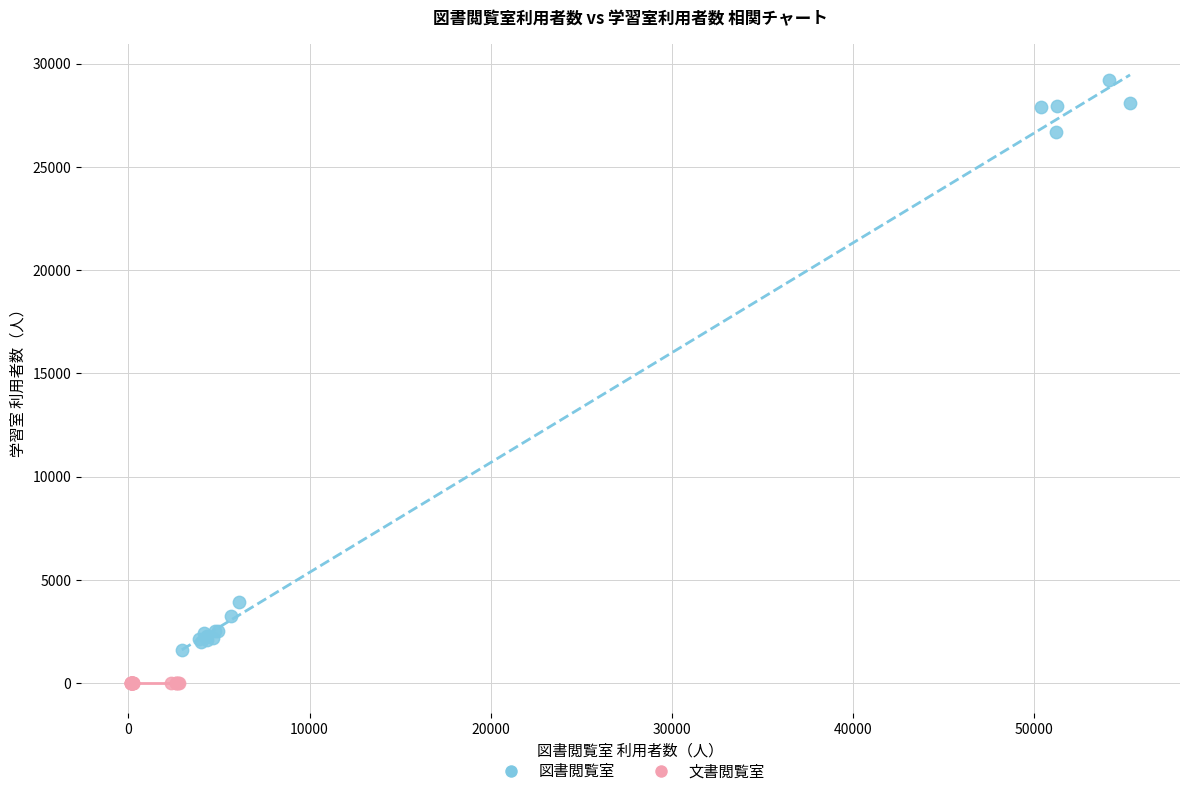

Which series reaches the maximum Y coordinate?

図書閲覧室